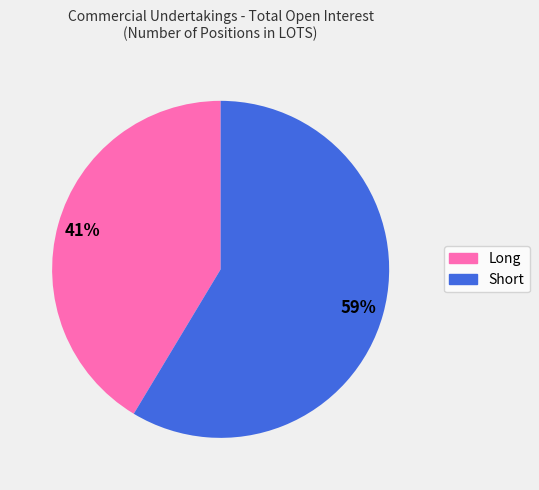

To the nearest percent, what is the average slice percentage?

50%